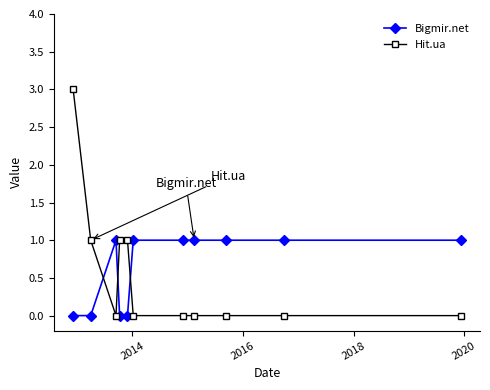

What is the maximum value shown in the chart?

3